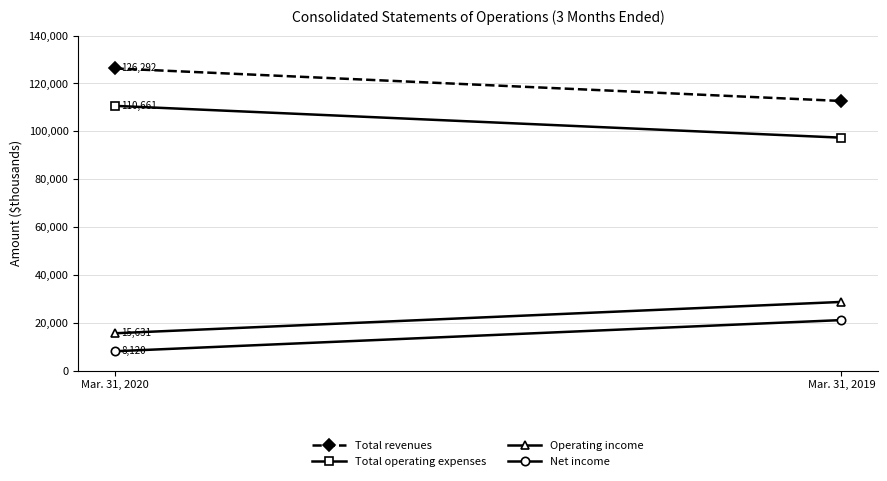

What are all the series names shown in the legend?

Total revenues, Total operating expenses, Operating income, Net income